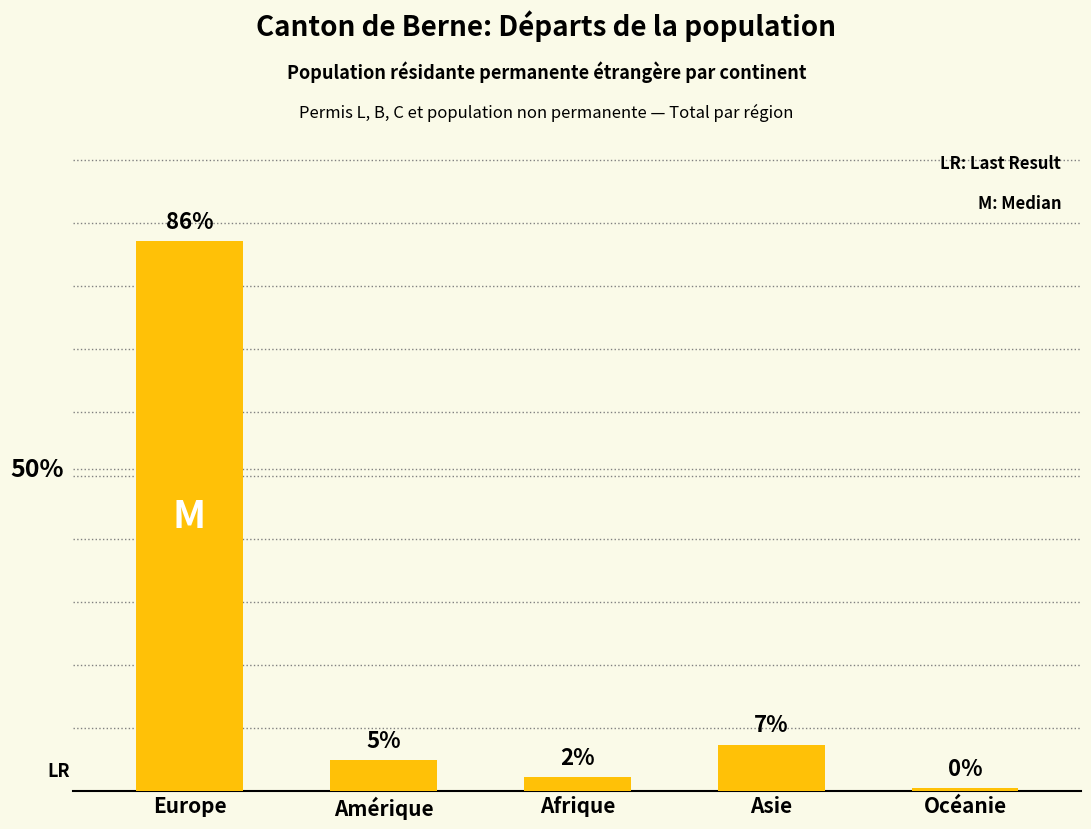

Approximately how many times larger is the value at Océanie compared to Amérique?

0.1